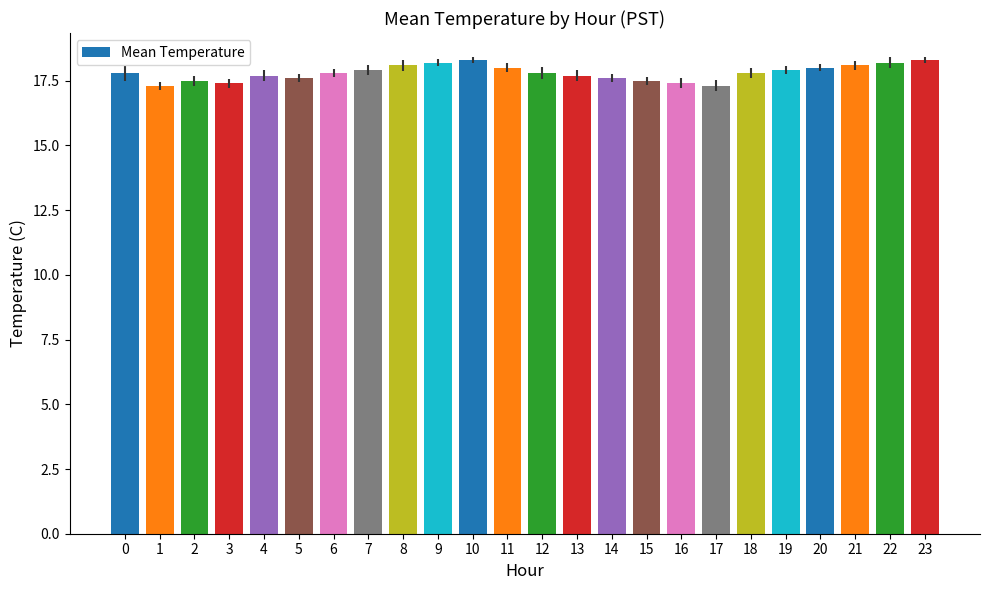

What is the value of the 3rd bar from the left?

17.5